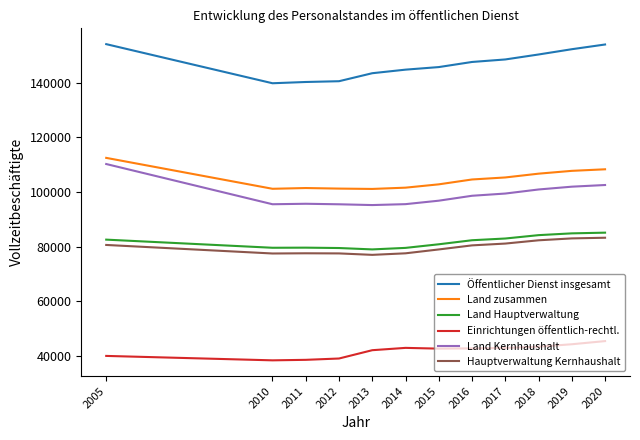

What is the spread (max minus min) of values at 2013?

101320